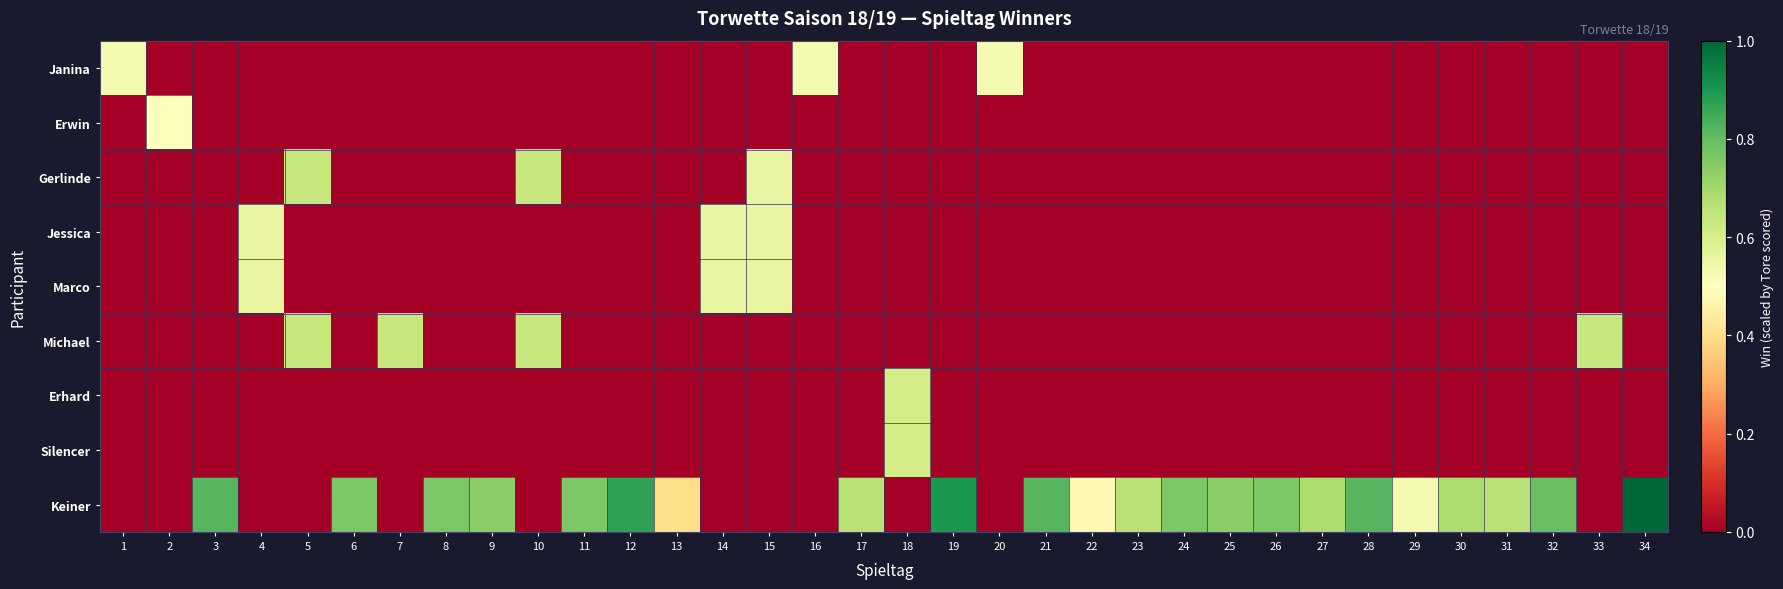

Which series has the widest spread of values?

Keiner